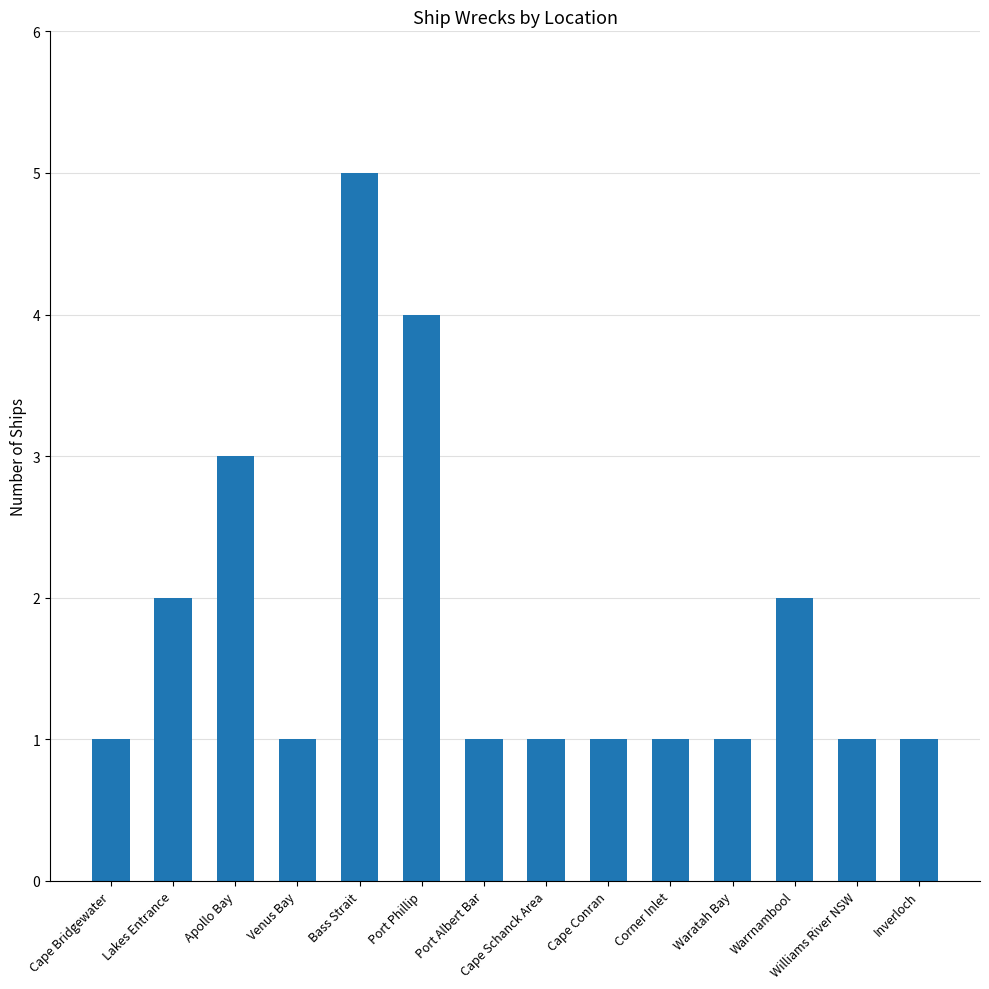

What is the greatest value displayed?

5